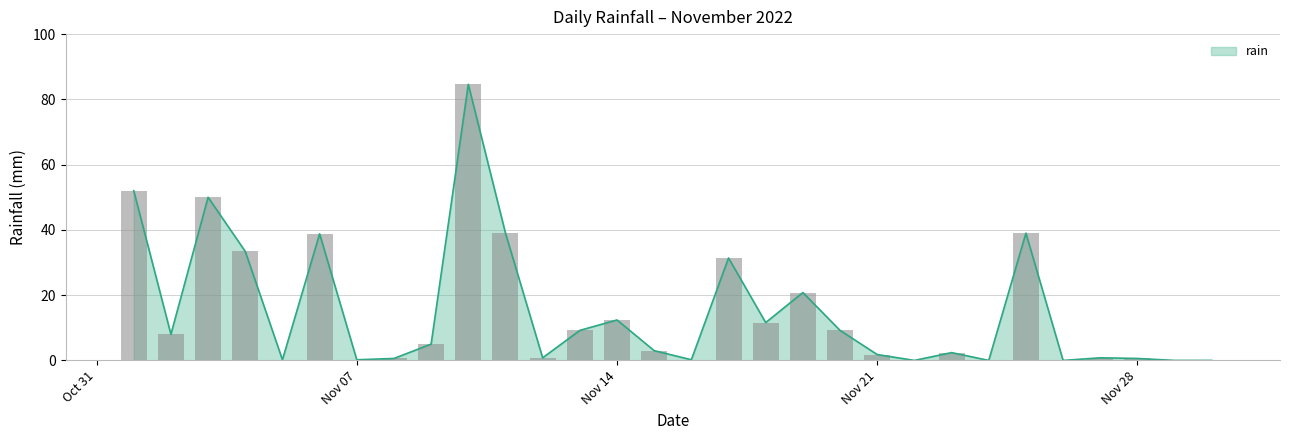

Rank the categories by value from highest to lowest.

2022-11-10, 2022-11-01, 2022-11-03, 2022-11-11, 2022-11-25, 2022-11-06, 2022-11-04, 2022-11-17, 2022-11-19, 2022-11-14, 2022-11-18, 2022-11-13, 2022-11-20, 2022-11-02, 2022-11-09, 2022-11-15, 2022-11-23, 2022-11-21, 2022-11-12, 2022-11-27, 2022-11-08, 2022-11-28, 2022-11-05, 2022-11-07, 2022-11-16, 2022-11-22, 2022-11-24, 2022-11-26, 2022-11-29, 2022-11-30